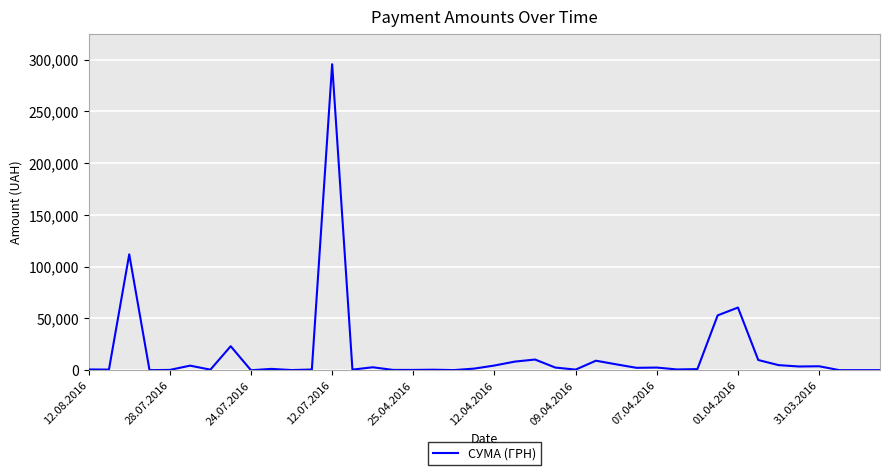

What is the difference between the maximum and minimum values?

295627.4